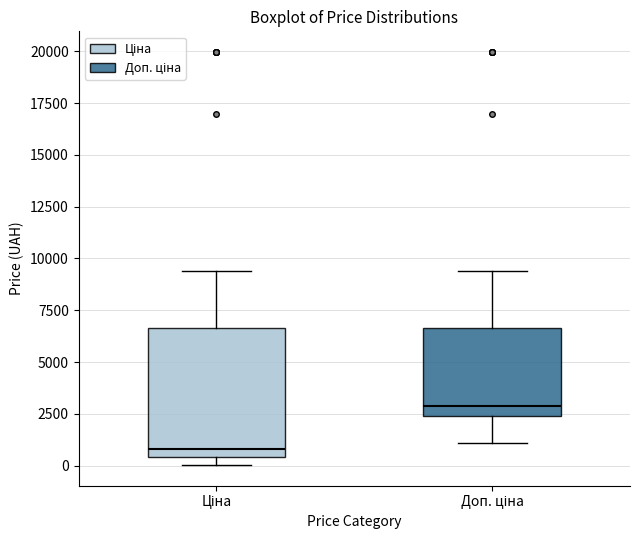

Where is the upper edge of the box for Доп. ціна on the y-axis? The values are not printed on the chart, so give them approximately, as read against the axis.

6500